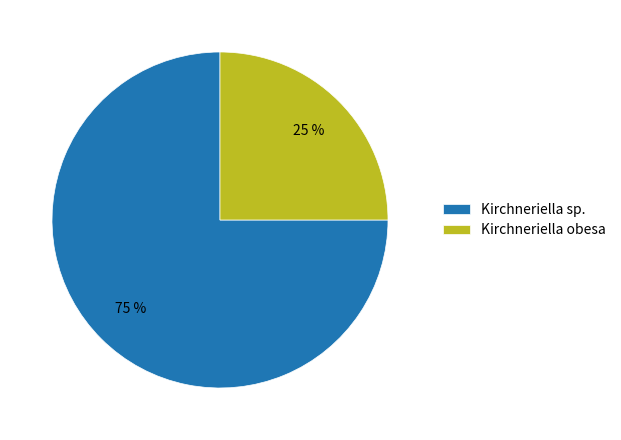

Rank the categories by value from highest to lowest.

Kirchneriella sp., Kirchneriella obesa